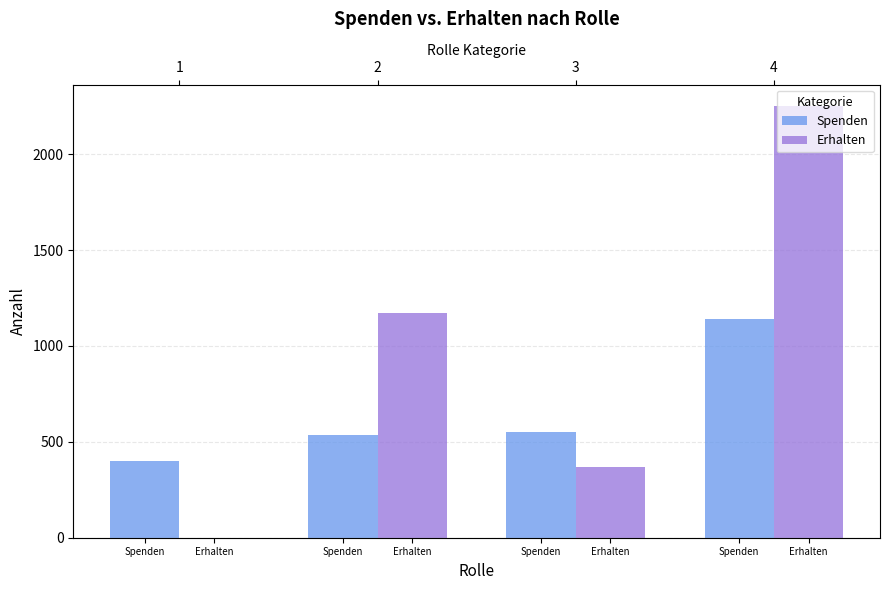

What is the sum of all Spenden values?

2633